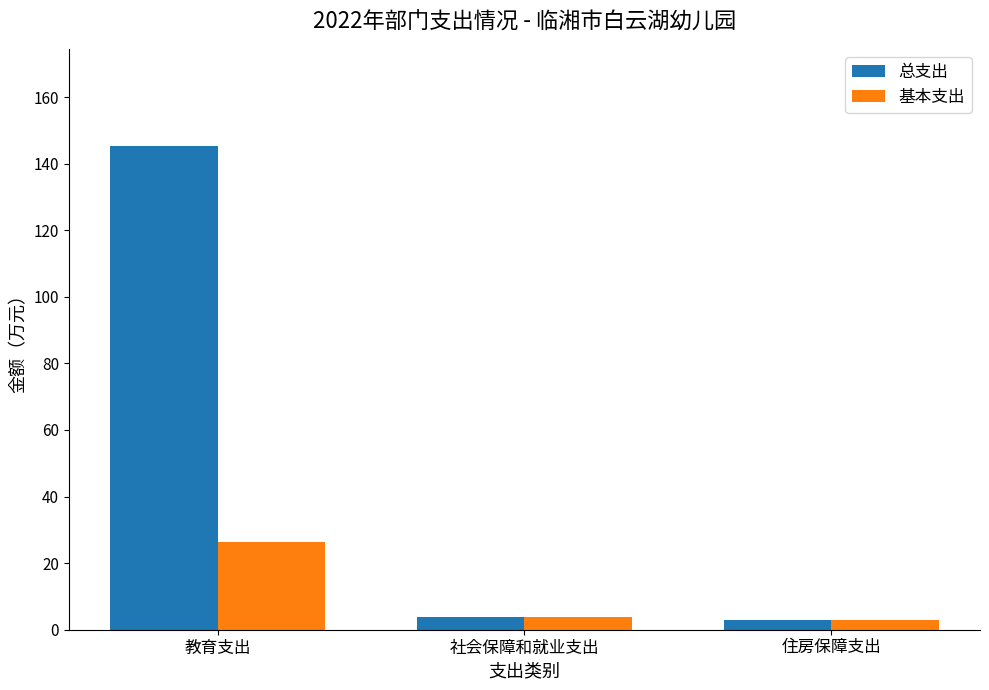

At which label does 总支出 reach its peak?

教育支出